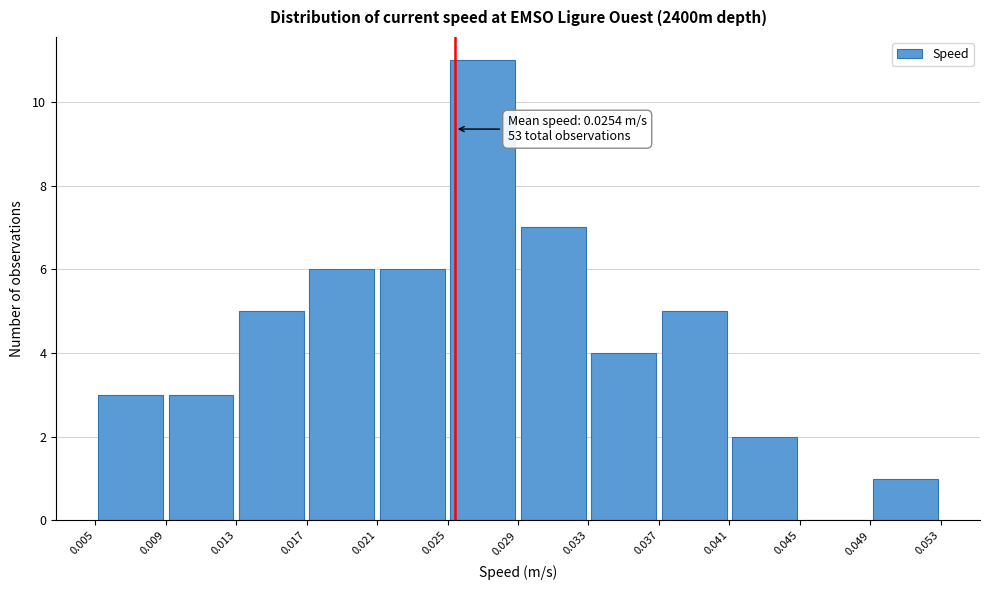

Which range on the x-axis has the tallest bar?

0.025 to 0.029